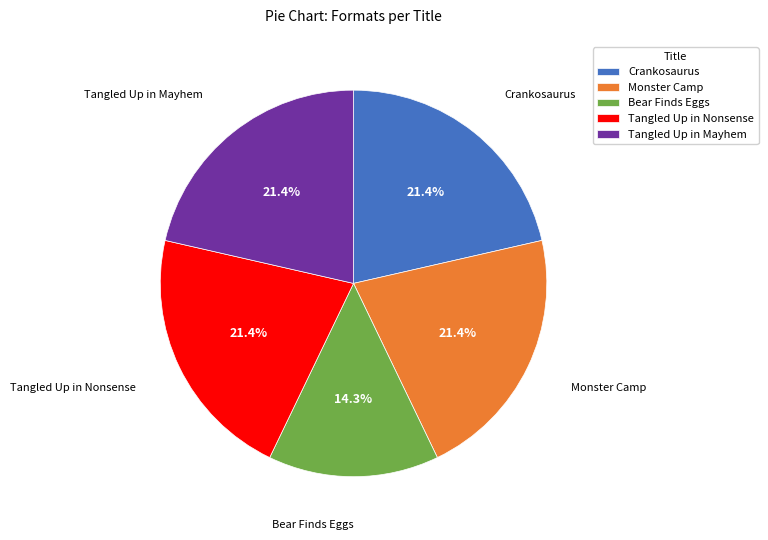

Which slice is the smallest?

Bear Finds Eggs